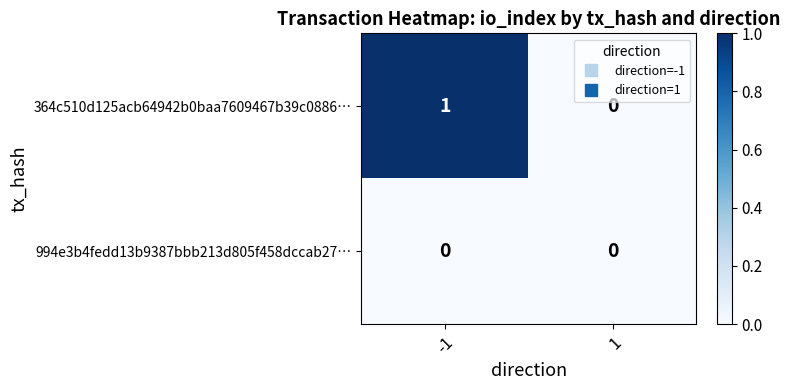

Which series changed the most between -1 and 1?

364c510d125acb64942b0baa7609467b39c0886…